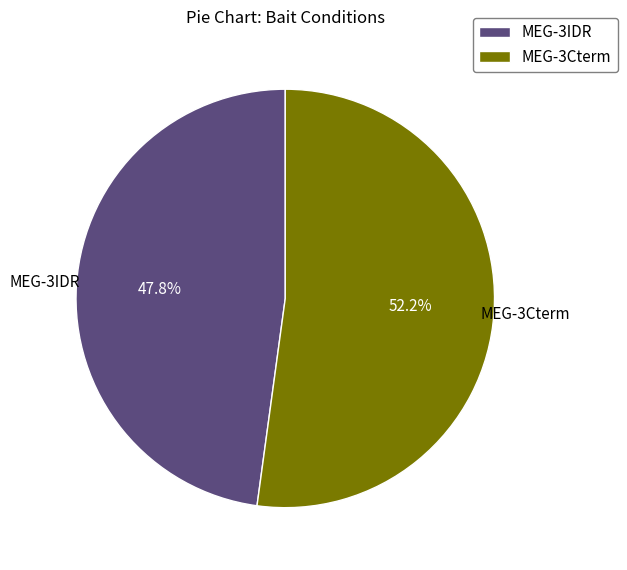

Does any single category account for the majority?

Yes